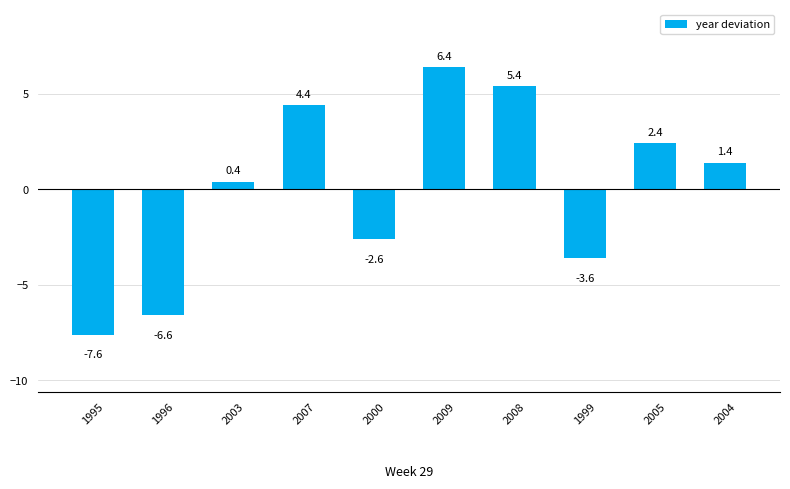

Reading left to right, list all the values displayed in this chart.

1995=-7.6	1996=-6.6	2003=0.4	2007=4.4	2000=-2.6	2009=6.4	2008=5.4	1999=-3.6	2005=2.4	2004=1.4